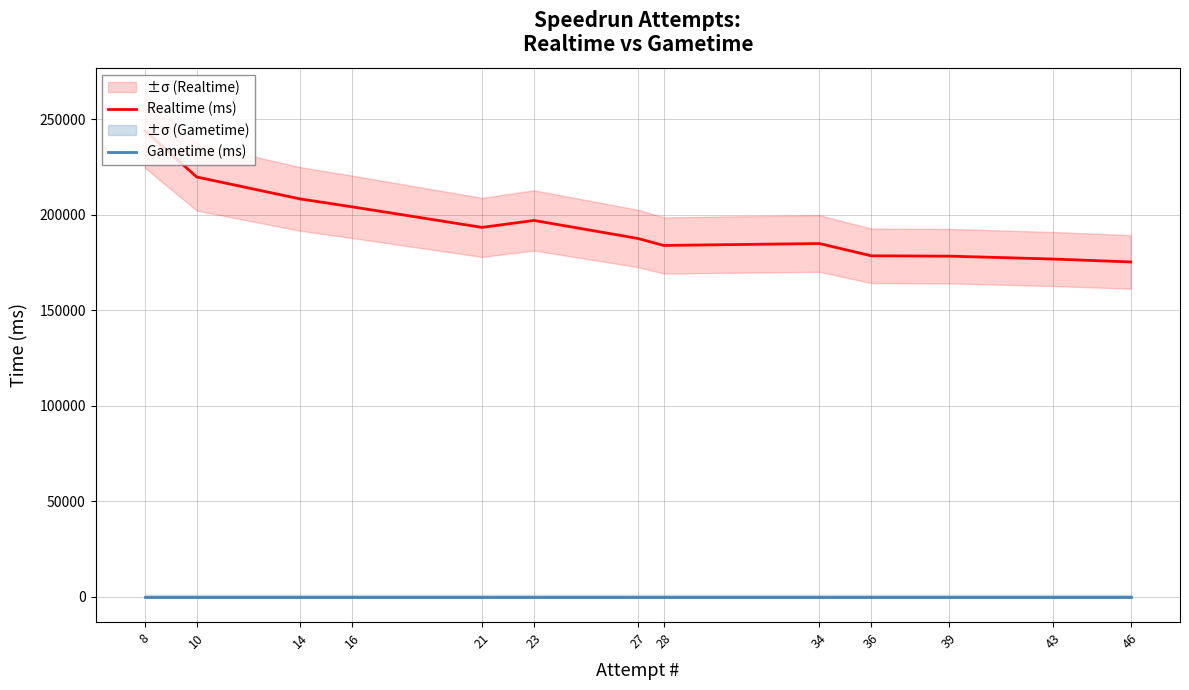

Reading right to left, transcribe all the data shown in this chart.

Realtime (ms): 175227	176757	178269	178438	184858	183863	187535	196946	193307	204039	208162	219678	243968
Gametime (ms): 0	0	0	0	0	0	0	0	0	0	0	0	0